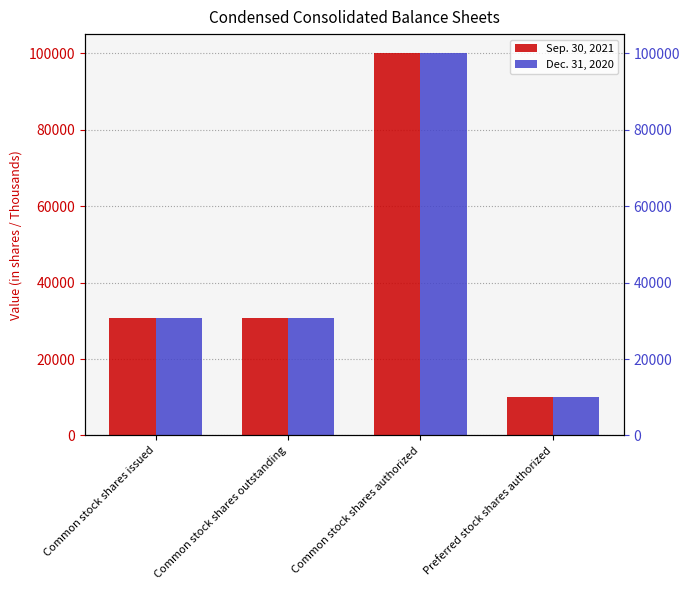

List the series in order of their overall mean, highest first.

Sep. 30, 2021, Dec. 31, 2020